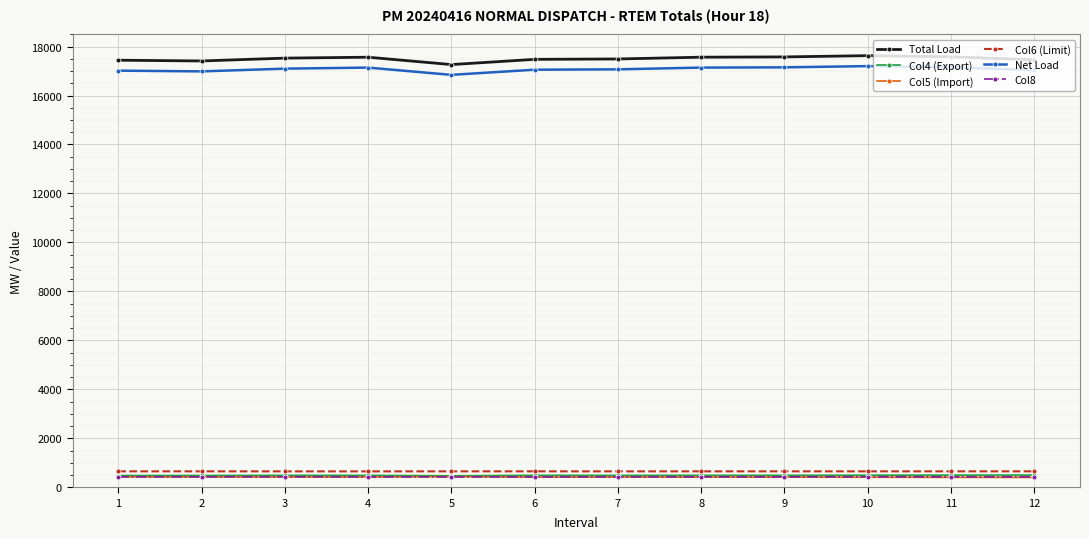

At which label does Col8 first exceed 425?

1